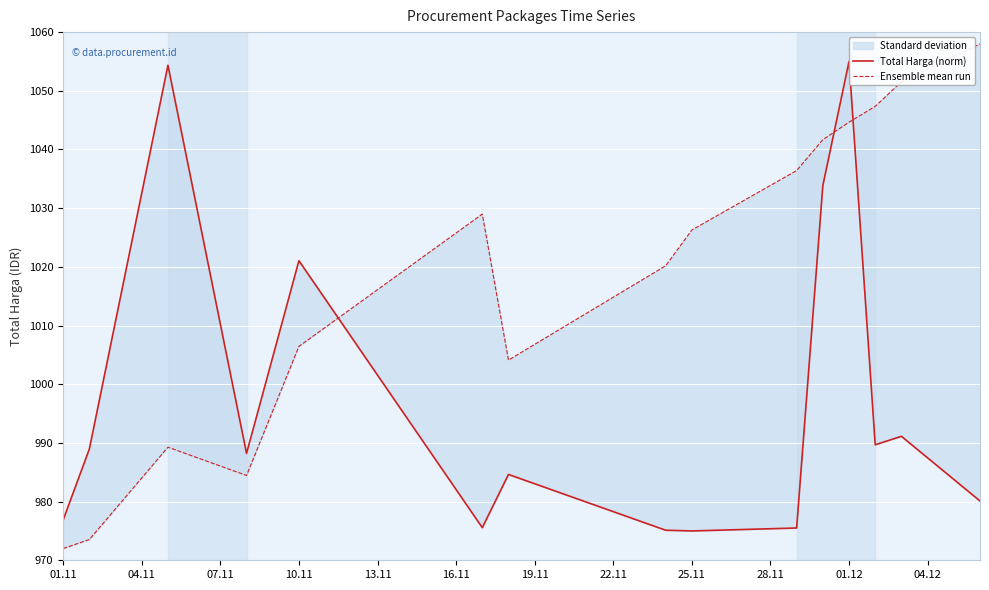

True or false: Ensemble mean run has more than 2 points higher than both neighbors.

False